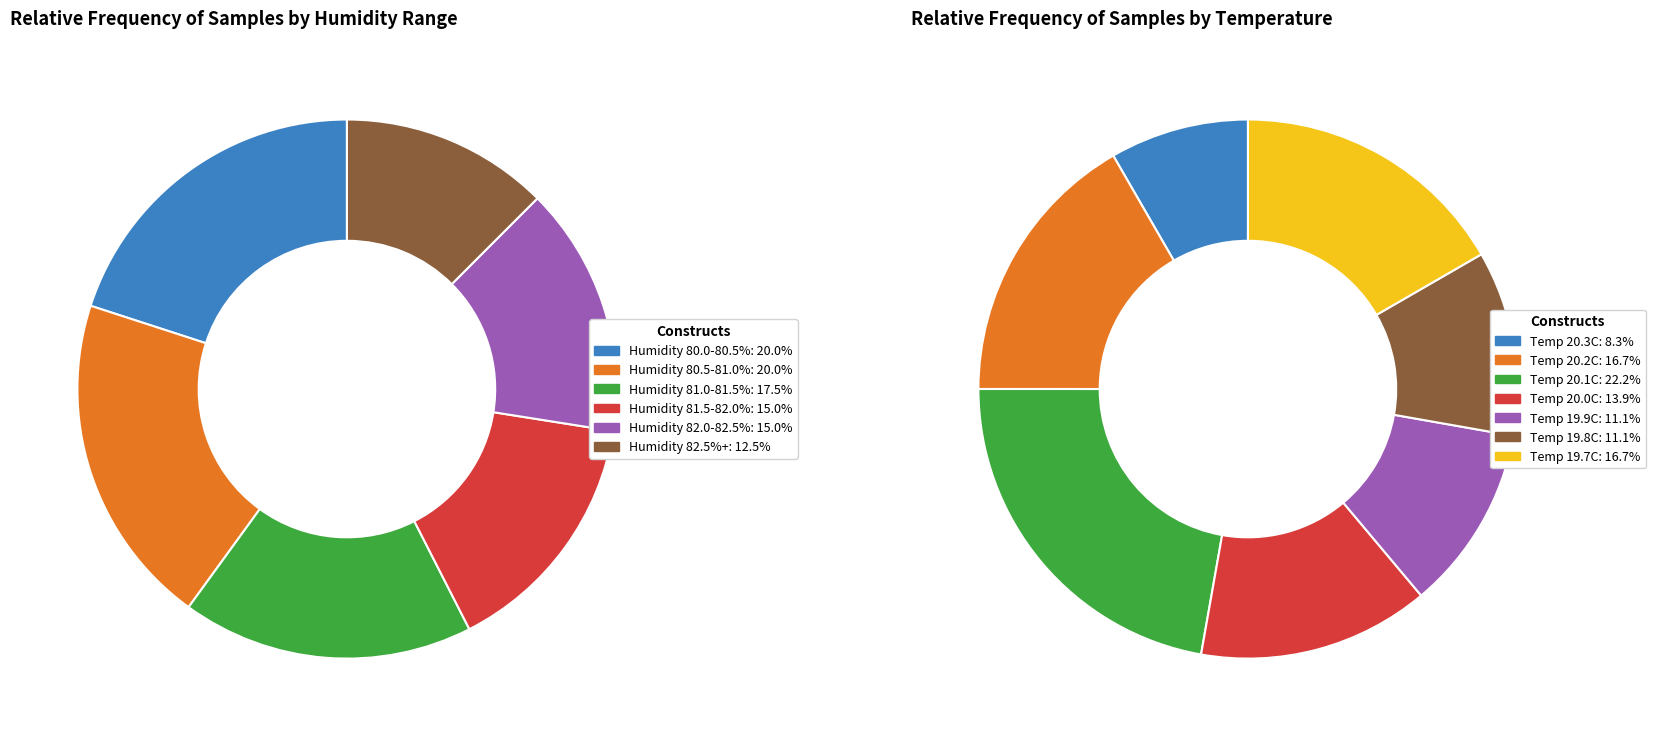

What portion of the pie excludes 28?

75.1%